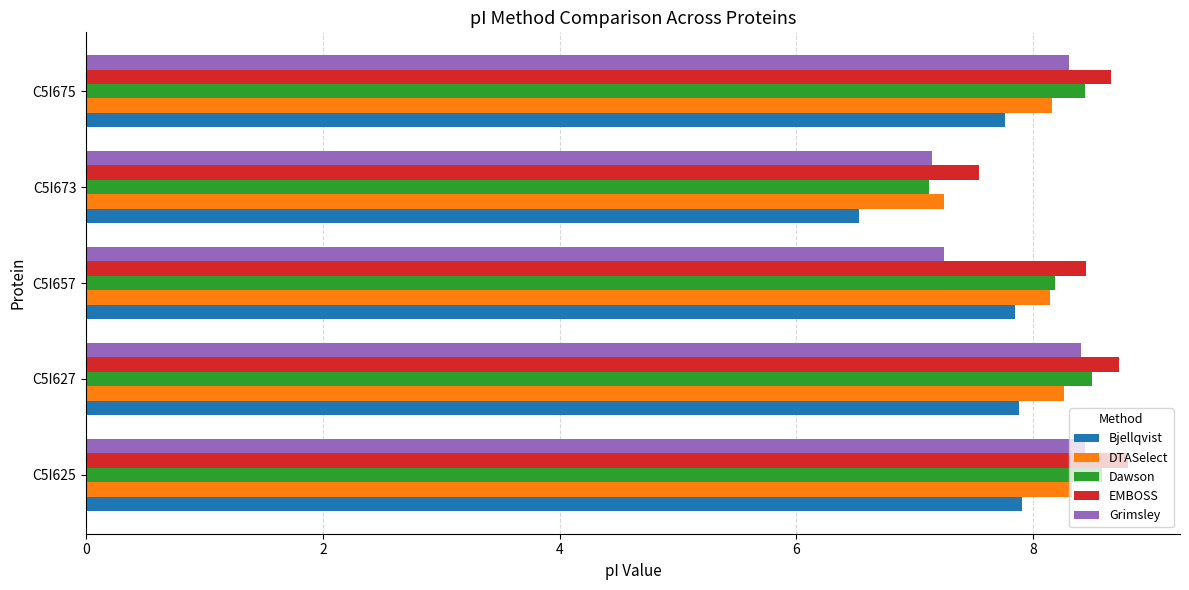

Count the EMBOSS values in the range 8 to 9.

4